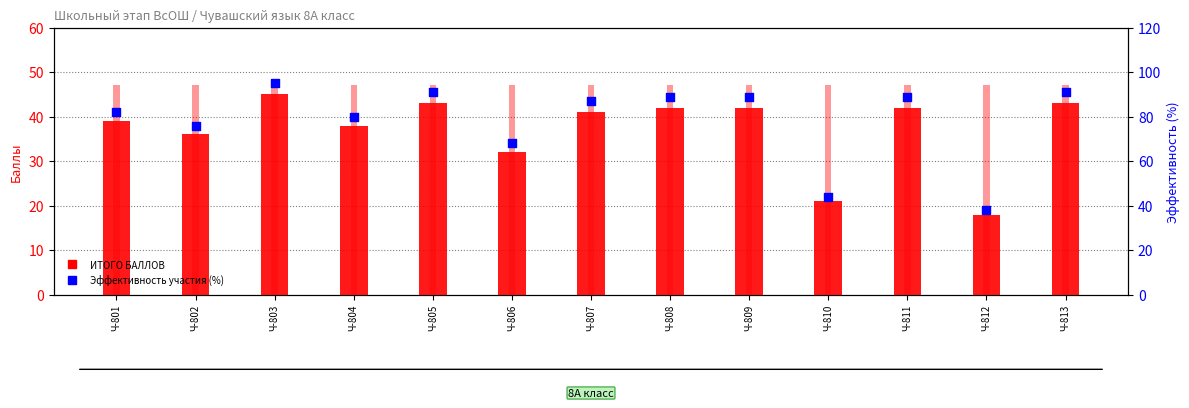

At which category is the sum across all series the highest?

Ч-803